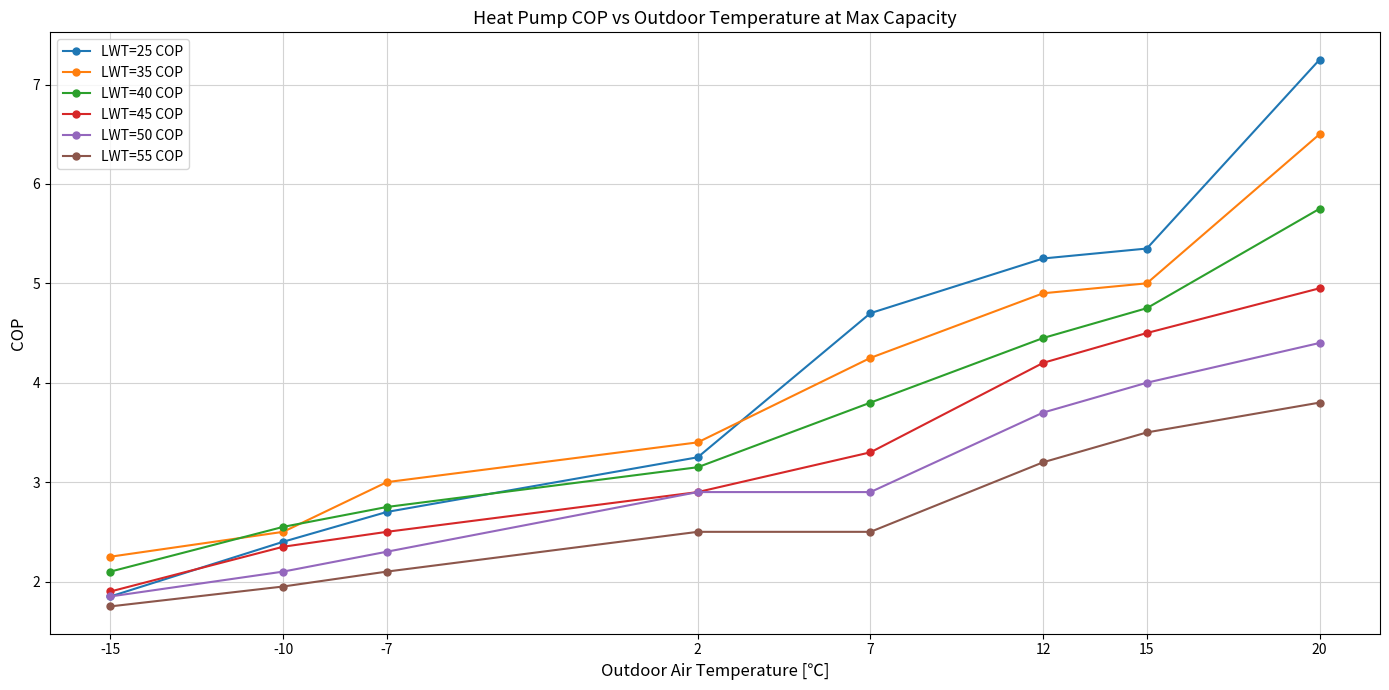

Count the number of categories in the chart.

8